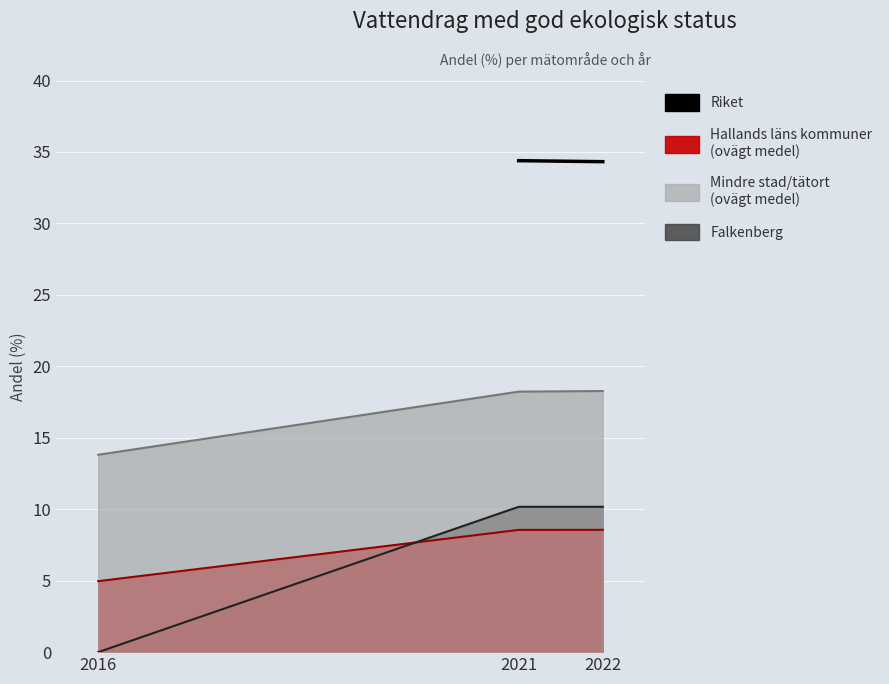

What is the maximum value shown in the chart?

34.4